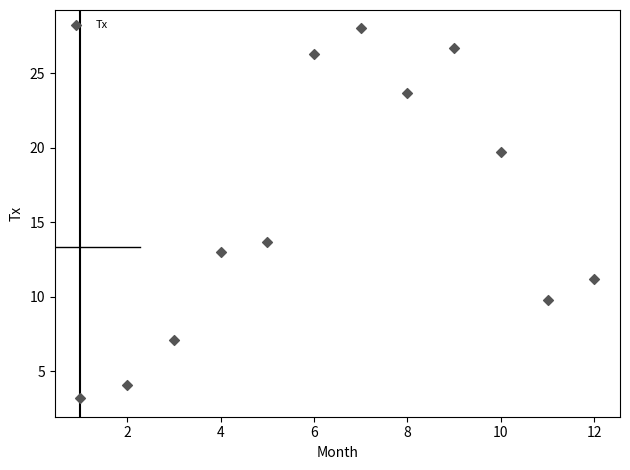

What Y value in the scatter plot is closest to 15?

13.7